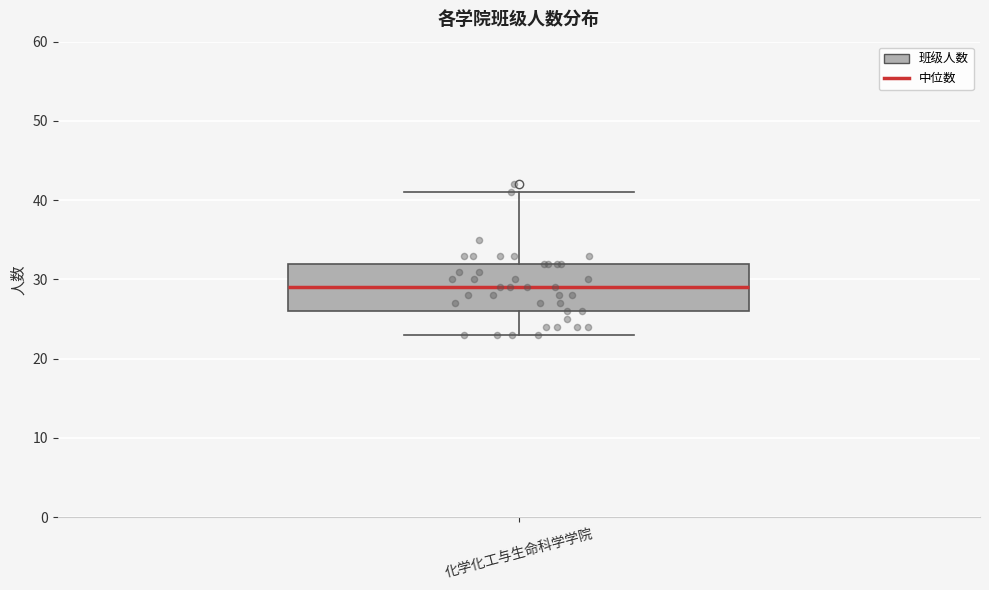

Transcribe this box plot: give where the median line is, the range the box spans, and where the two whiskers end, as read against the y-axis. The values are not printed on the chart, so give them approximately, as read against the axis.

median 29, box 26 to 32, whiskers 23 to 41